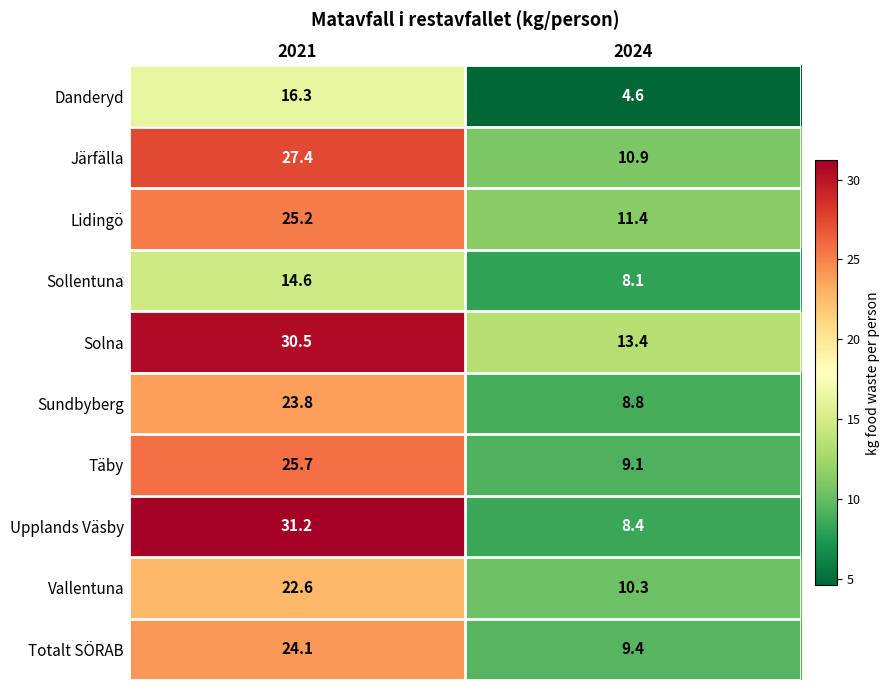

True or false: Täby has a value of 9.1 at 2024.

True